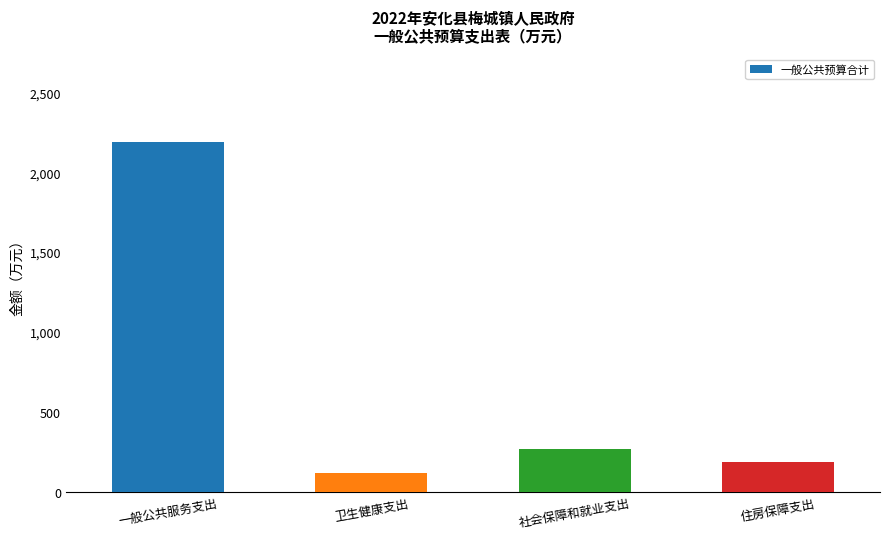

What is the minimum value shown in the chart?

118.4